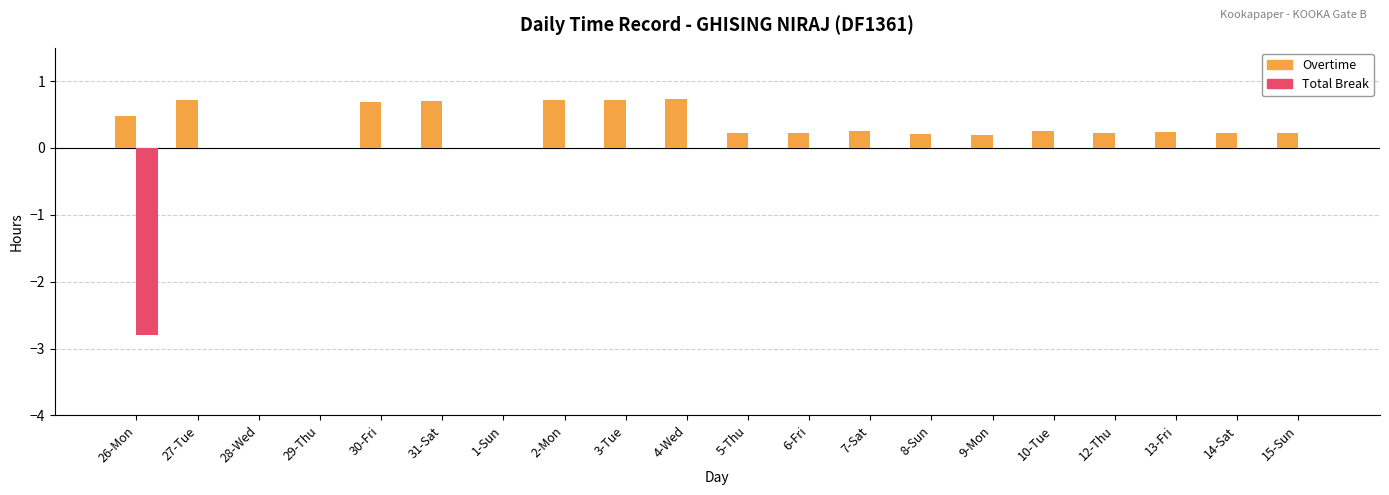

Is it true that Total Break equals 0.0 at 1-Sun?

True